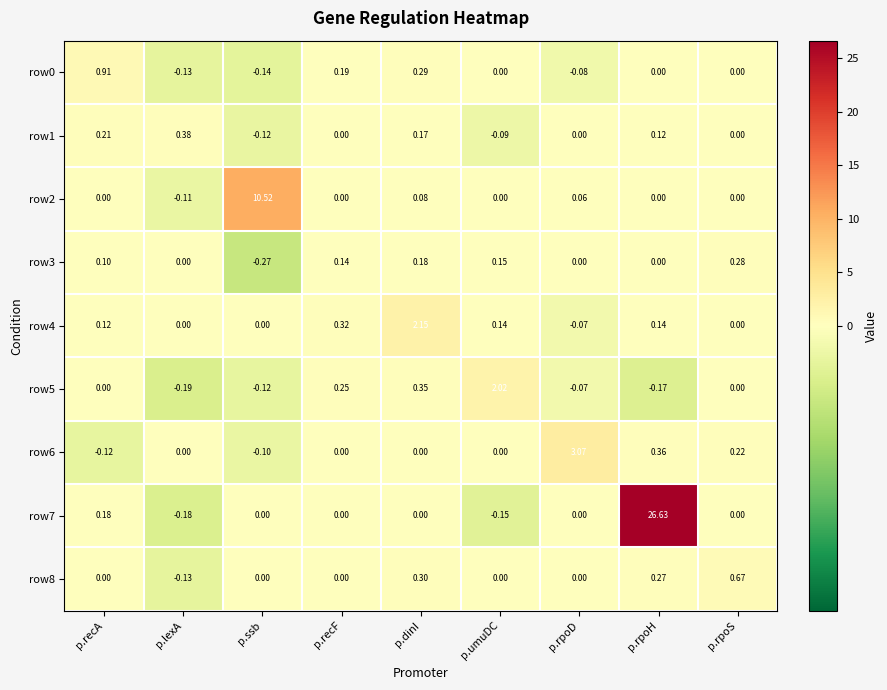

Where does the row0 series first go above 0?

p.recA